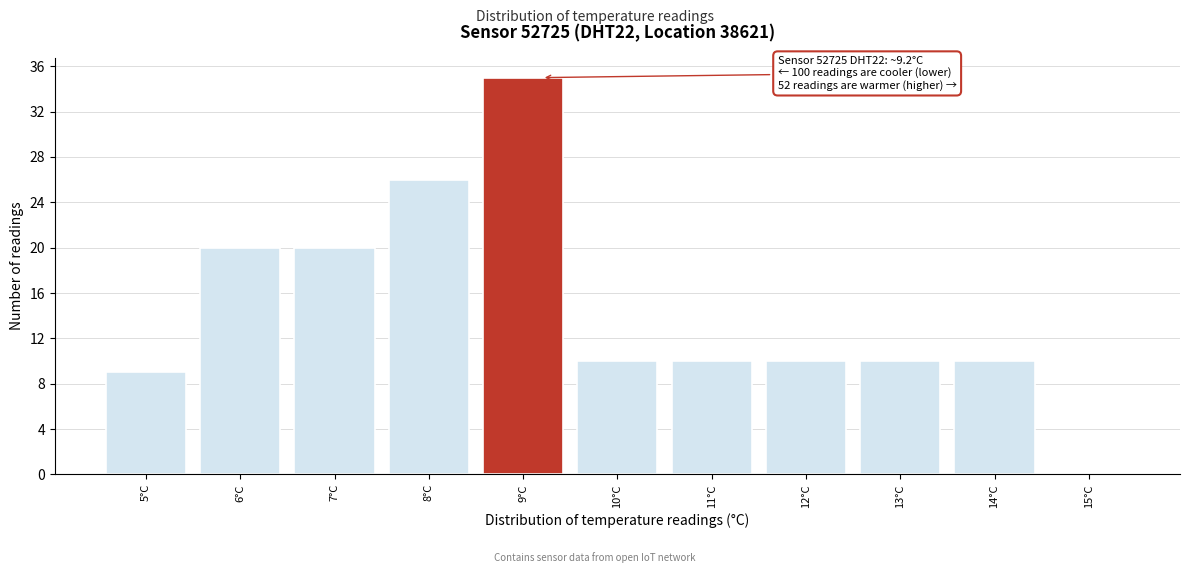

Which range on the x-axis has the tallest bar?

8.5 to 9.5